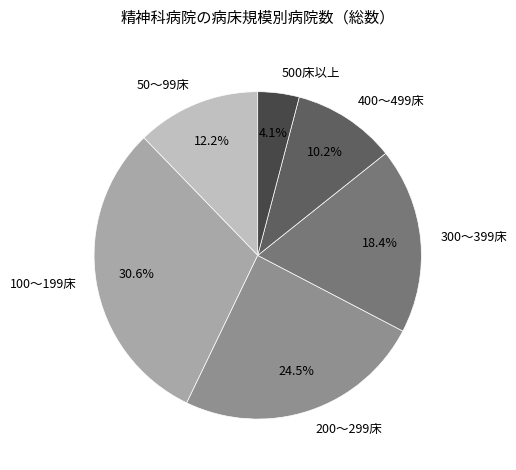

Does 50～99床 account for over 50% of the chart?

No